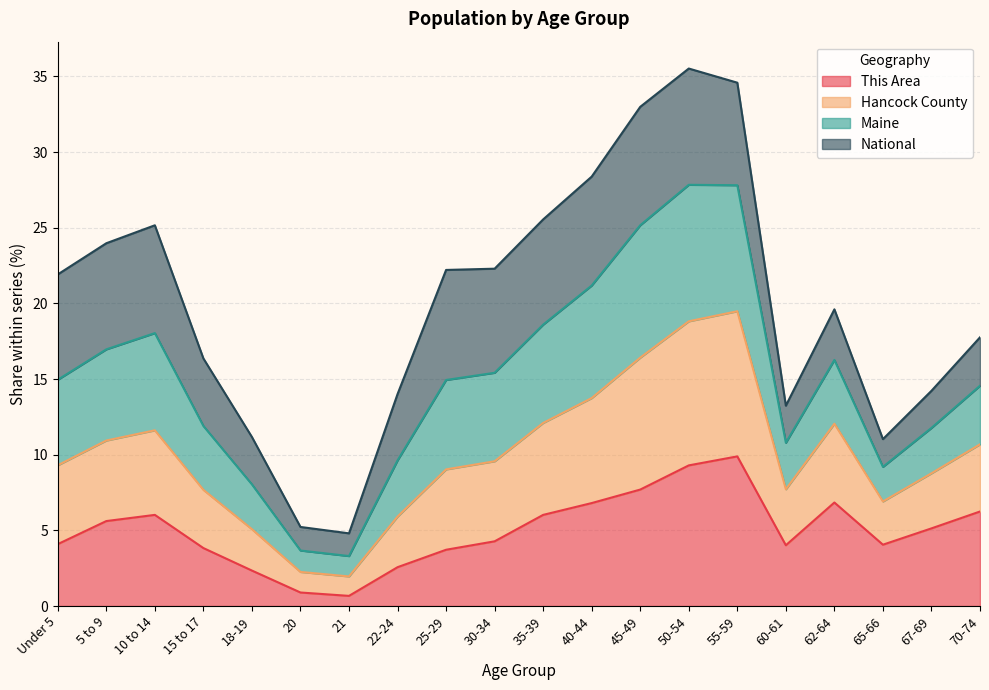

Is it true that This Area equals 3.8 at 15 to 17?

True